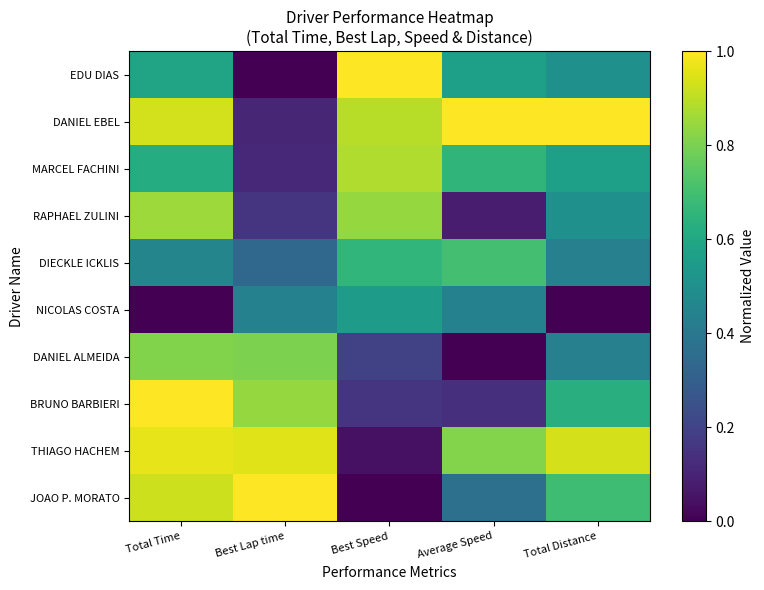

Reading left to right, transcribe all the data shown in this chart.

EDU DIAS: Total Time=0.6	Best Lap time=0.0	Best Speed=1.0	Average Speed=0.6	Total Distance=0.5
DANIEL EBEL: Total Time=0.9	Best Lap time=0.1	Best Speed=0.9	Average Speed=1.0	Total Distance=1.0
MARCEL FACHINI: Total Time=0.6	Best Lap time=0.1	Best Speed=0.9	Average Speed=0.7	Total Distance=0.6
RAPHAEL ZULINI: Total Time=0.9	Best Lap time=0.2	Best Speed=0.8	Average Speed=0.1	Total Distance=0.5
DIECKLE ICKLIS: Total Time=0.5	Best Lap time=0.3	Best Speed=0.7	Average Speed=0.7	Total Distance=0.4
NICOLAS COSTA: Total Time=0.0	Best Lap time=0.4	Best Speed=0.6	Average Speed=0.4	Total Distance=0.0
DANIEL ALMEIDA: Total Time=0.8	Best Lap time=0.8	Best Speed=0.2	Average Speed=0.0	Total Distance=0.4
BRUNO BARBIERI: Total Time=1.0	Best Lap time=0.8	Best Speed=0.2	Average Speed=0.1	Total Distance=0.6
THIAGO HACHEM: Total Time=1.0	Best Lap time=1.0	Best Speed=0.0	Average Speed=0.8	Total Distance=0.9
JOAO P. MORATO: Total Time=0.9	Best Lap time=1.0	Best Speed=0.0	Average Speed=0.4	Total Distance=0.7